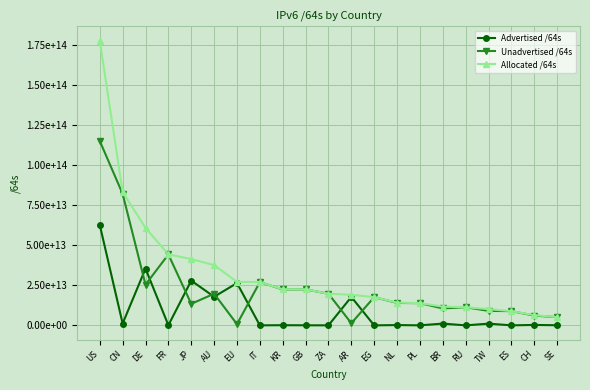

Is this an area chart (filled region under the line)?

No